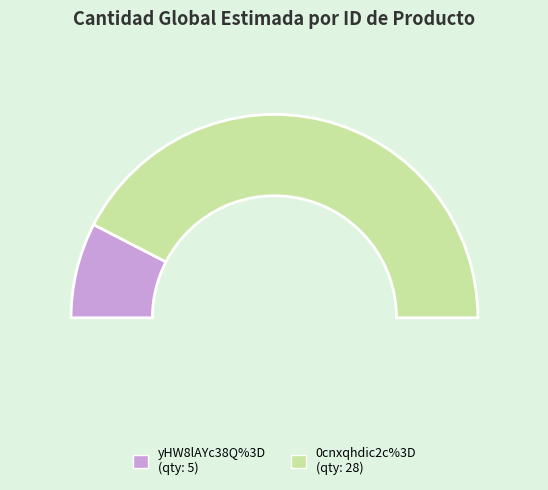

What is the majority slice?

0cnxqhdic2c%3D